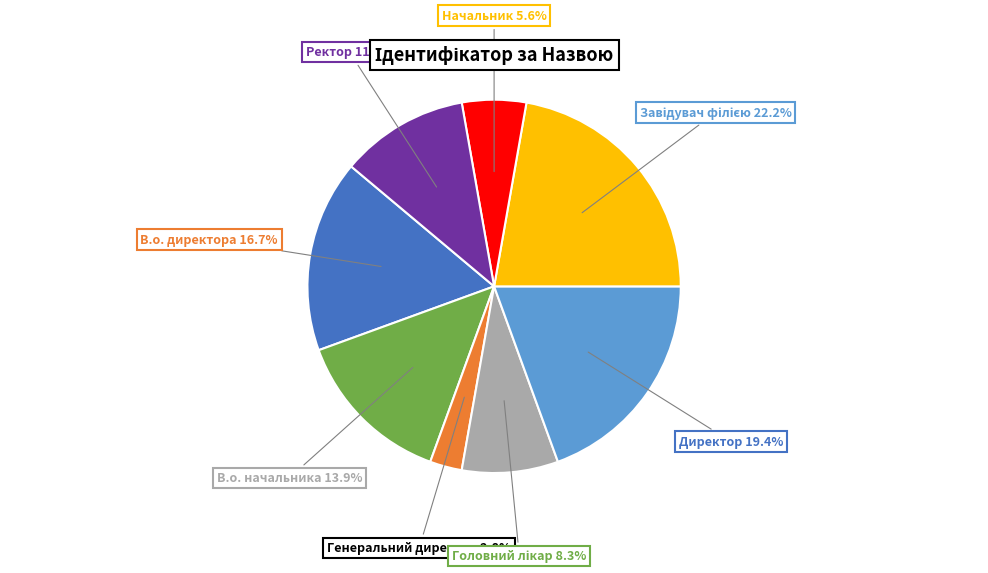

Which category has the smallest portion of the pie?

Генеральний директор